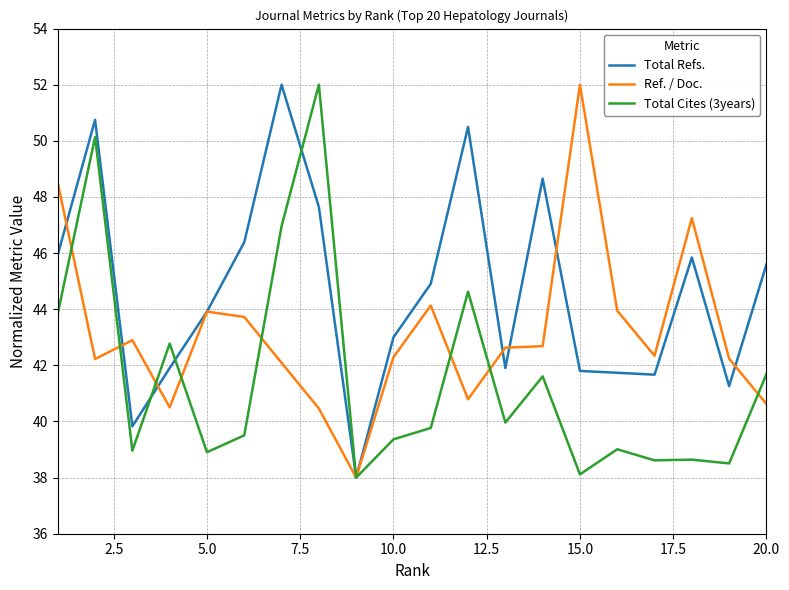

What is the lowest value of the Total Refs. series?

38.0